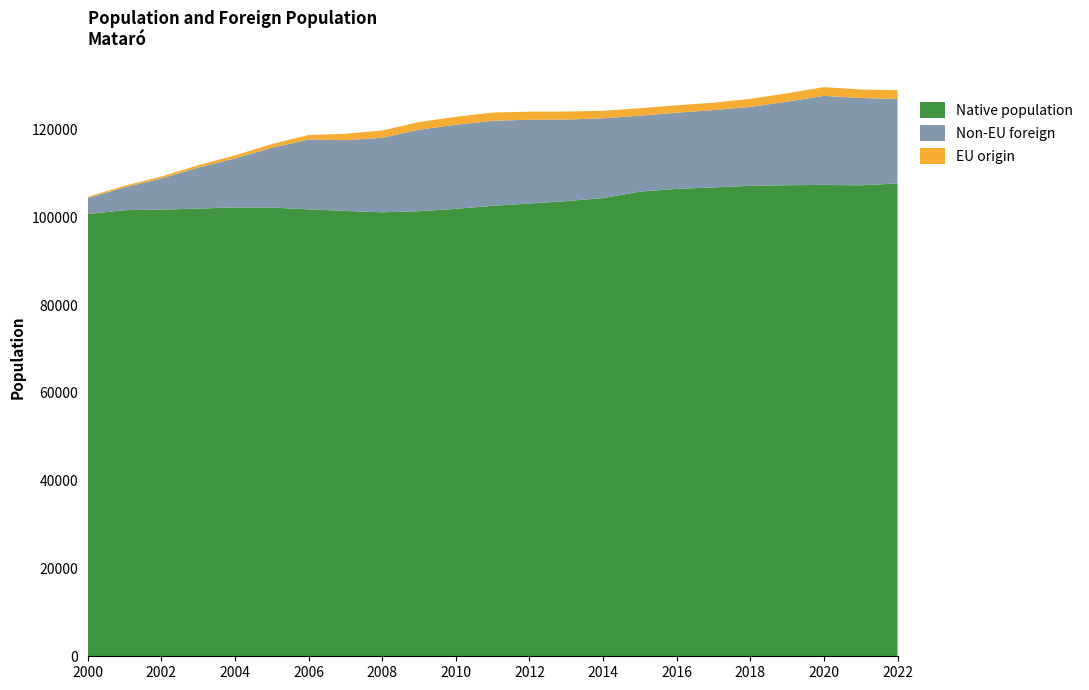

Reading left to right, what are all the values shown in this chart?

Total population: 2000=104659	2001=107191	2002=109298	2003=111879	2004=114114	2005=116698	2006=118748	2007=119035	2008=119780	2009=121722	2010=122905	2011=123868	2012=124084	2013=124099	2014=124280	2015=124867	2016=125517	2017=126127	2018=126988	2019=128265	2020=129661	2021=129120	2022=128956
Foreign population: 2000=3918	2001=5561	2002=7538	2003=9891	2004=11850	2005=14467	2006=16933	2007=17576	2008=18632	2009=20327	2010=20964	2011=21251	2012=20938	2013=20407	2014=19895	2015=19003	2016=19037	2017=19305	2018=19813	2019=20943	2020=22270	2021=21825	2022=21245
EU origin: 2000=276	2001=354	2002=433	2003=557	2004=689	2005=850	2006=1013	2007=1458	2008=1656	2009=1751	2010=1821	2011=1877	2012=1840	2013=1806	2014=1730	2015=1706	2016=1679	2017=1694	2018=1820	2019=1918	2020=1994	2021=1917	2022=1996